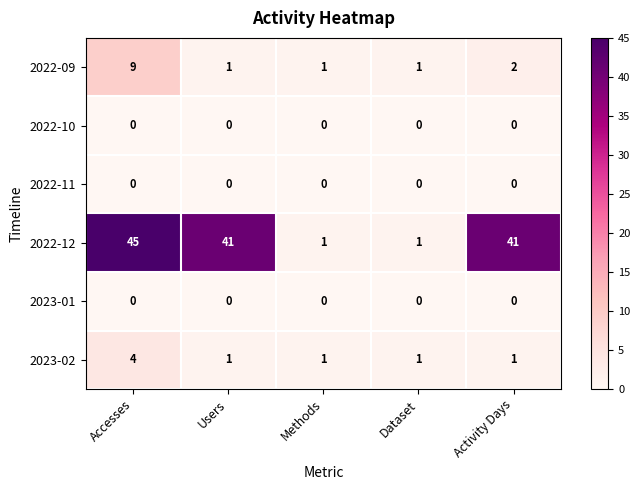

Which series has the largest total across all categories?

2022-12